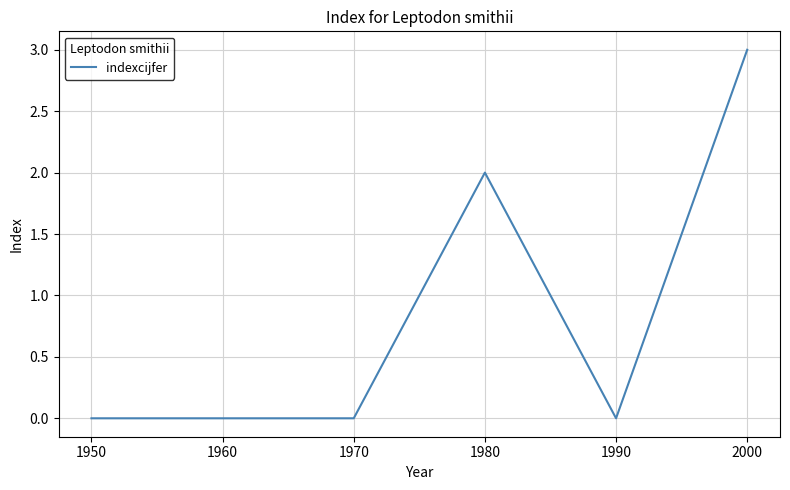

What is the difference between the values at 1960 and 1980?

2